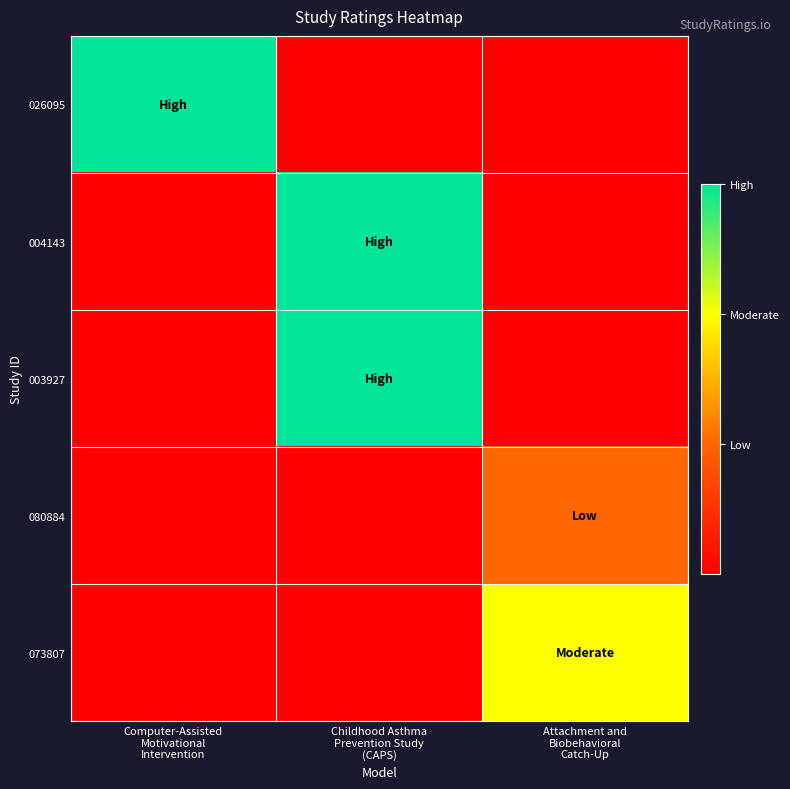

Between Computer-Assisted Motivational Intervention and Attachment and Biobehavioral Catch-Up, which series saw the biggest shift?

026095